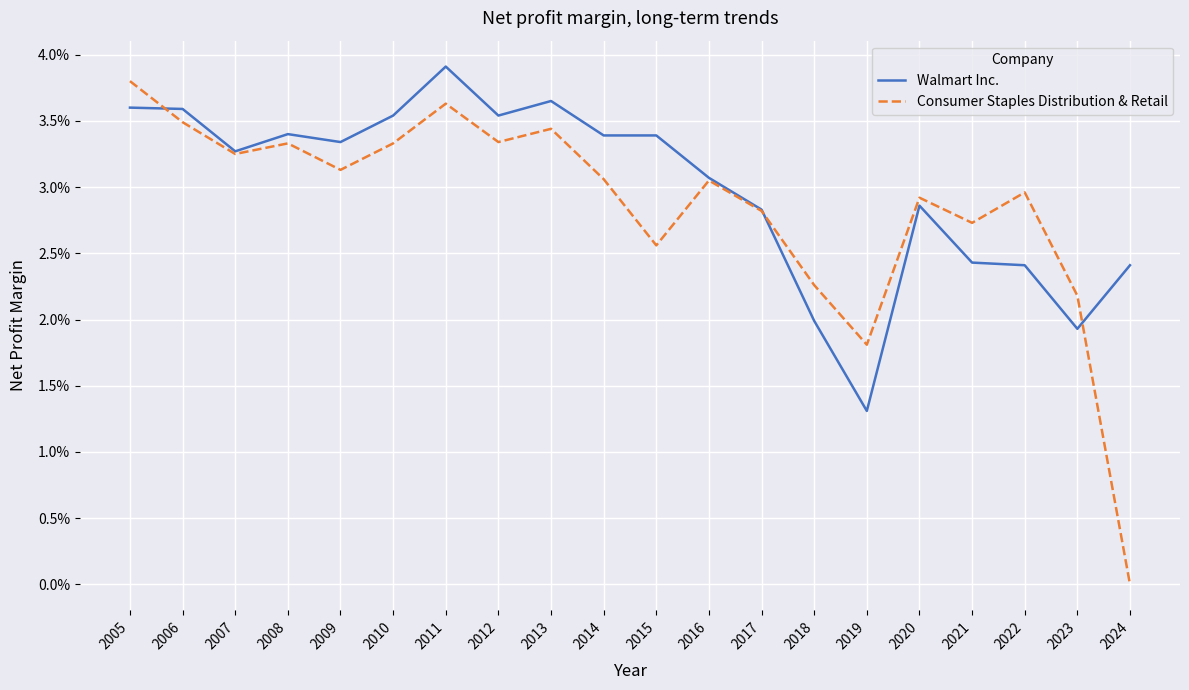

The value of Consumer Staples Distribution & Retail at 2023 is 0.0. True or false?

True